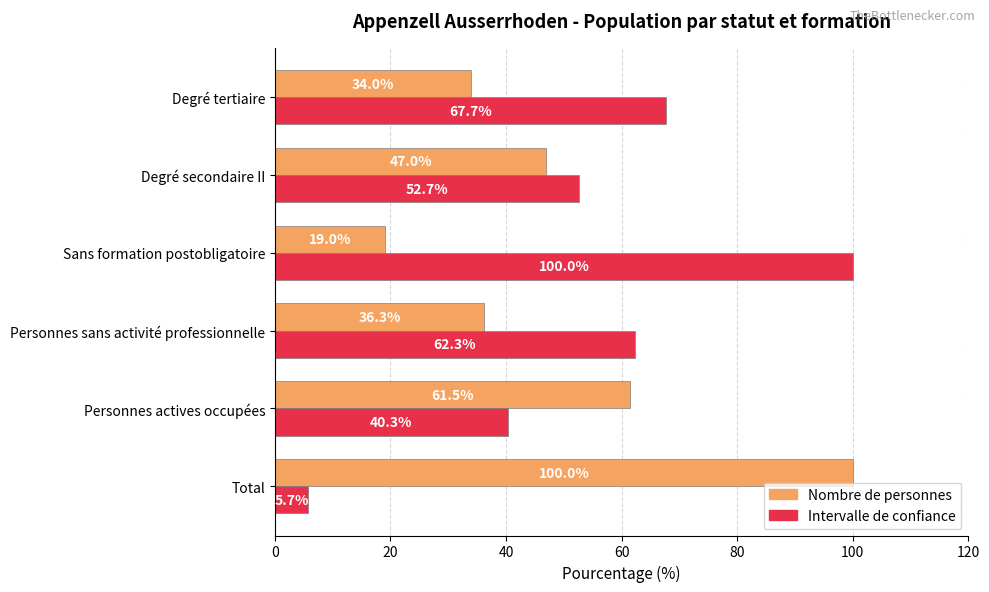

At how many categories does at least one series exceed 70?

2